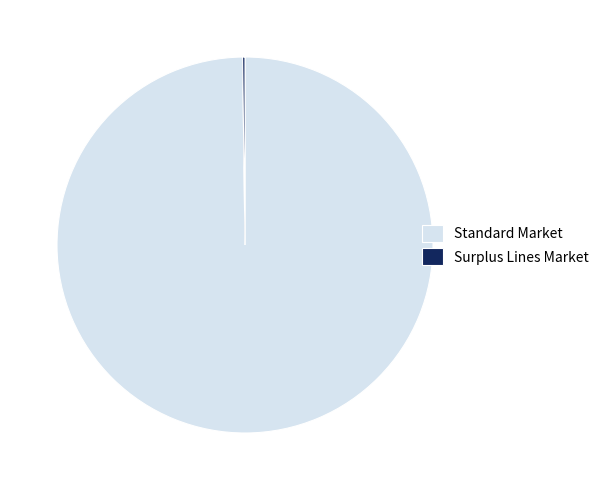

Is it true that Standard Market is 100% of the pie?

True